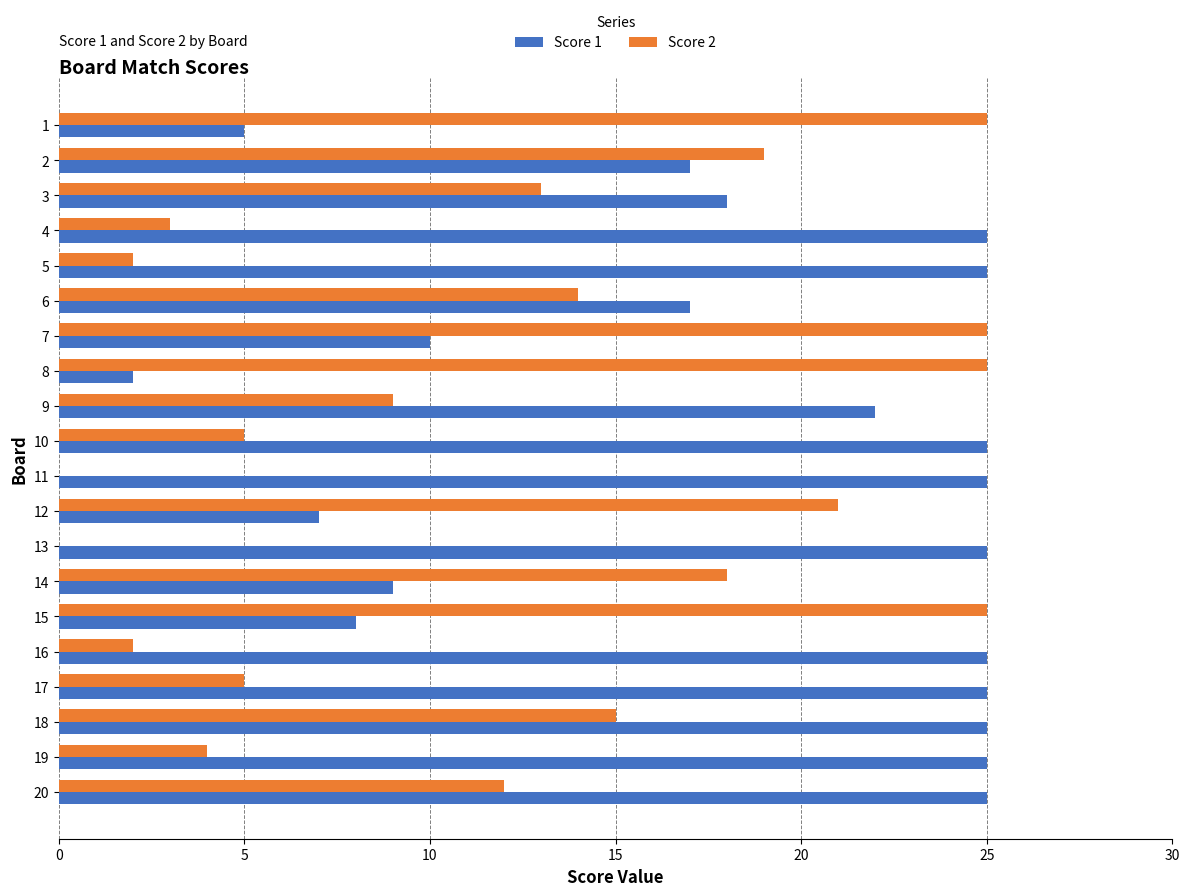

True or false: Score 1 has a value of 25 at 18.

True